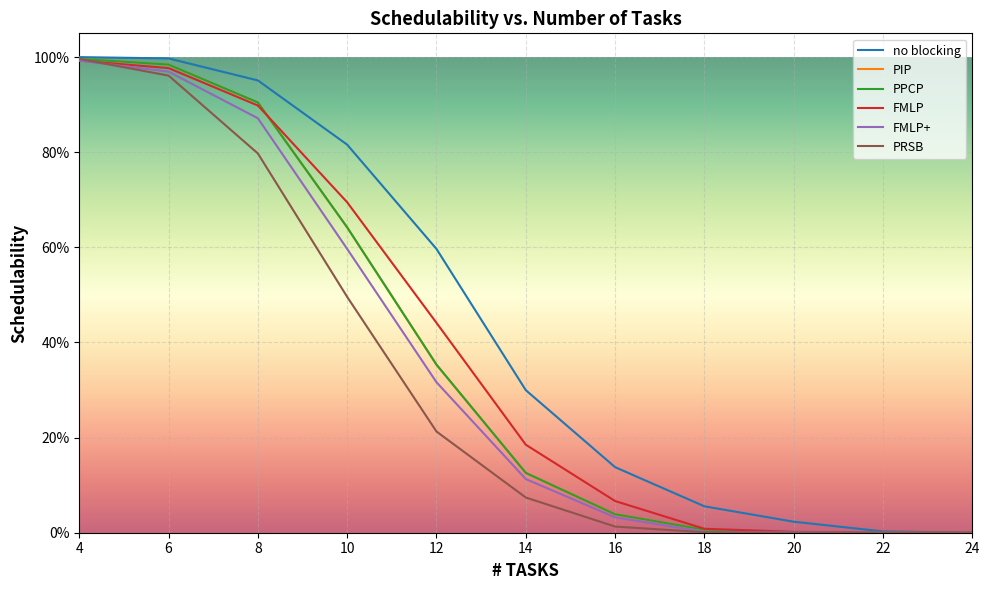

What is the total value across all series at 4?

6.0